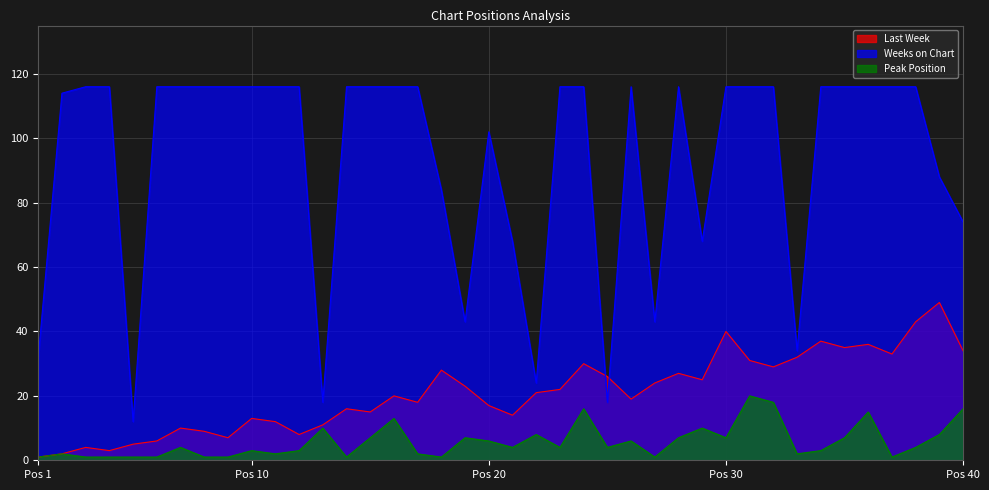

What is the sum of all Peak Position values?

229